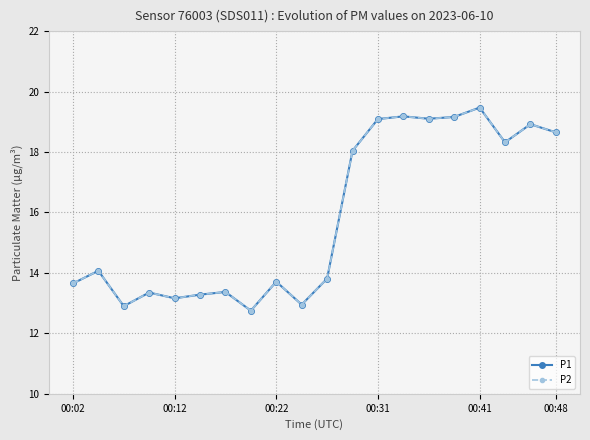

How many lines are shown in the chart?

2